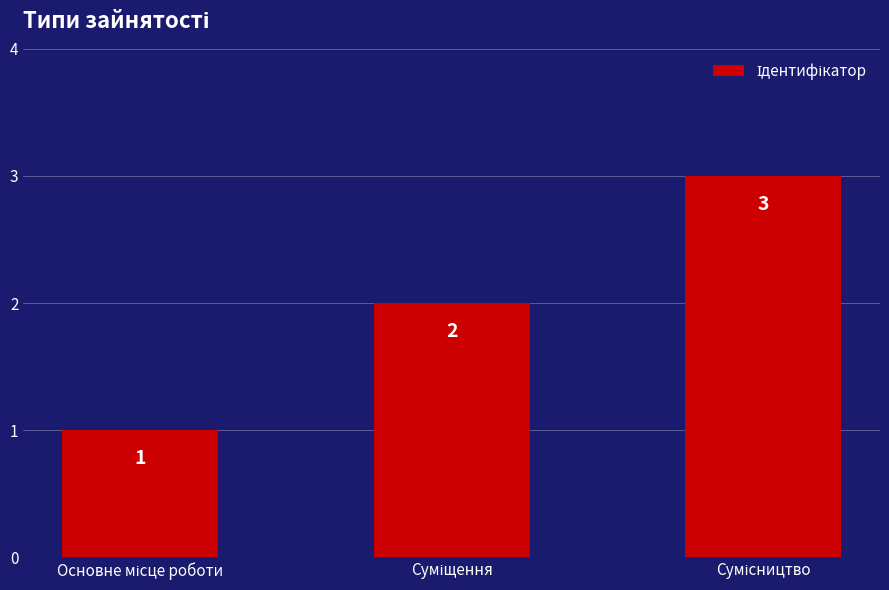

How many series are shown in this chart?

1